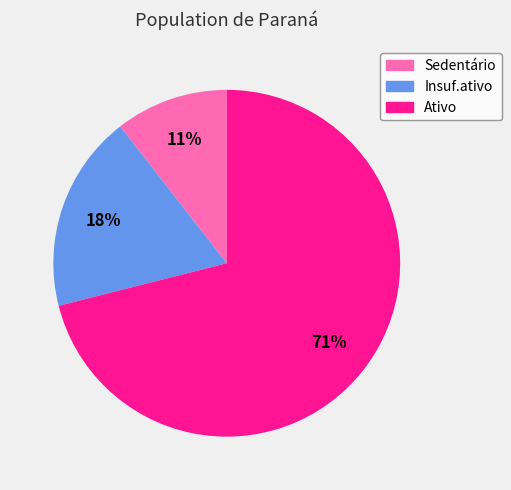

Combined, do Insuf.ativo and Ativo account for over 50%?

Yes